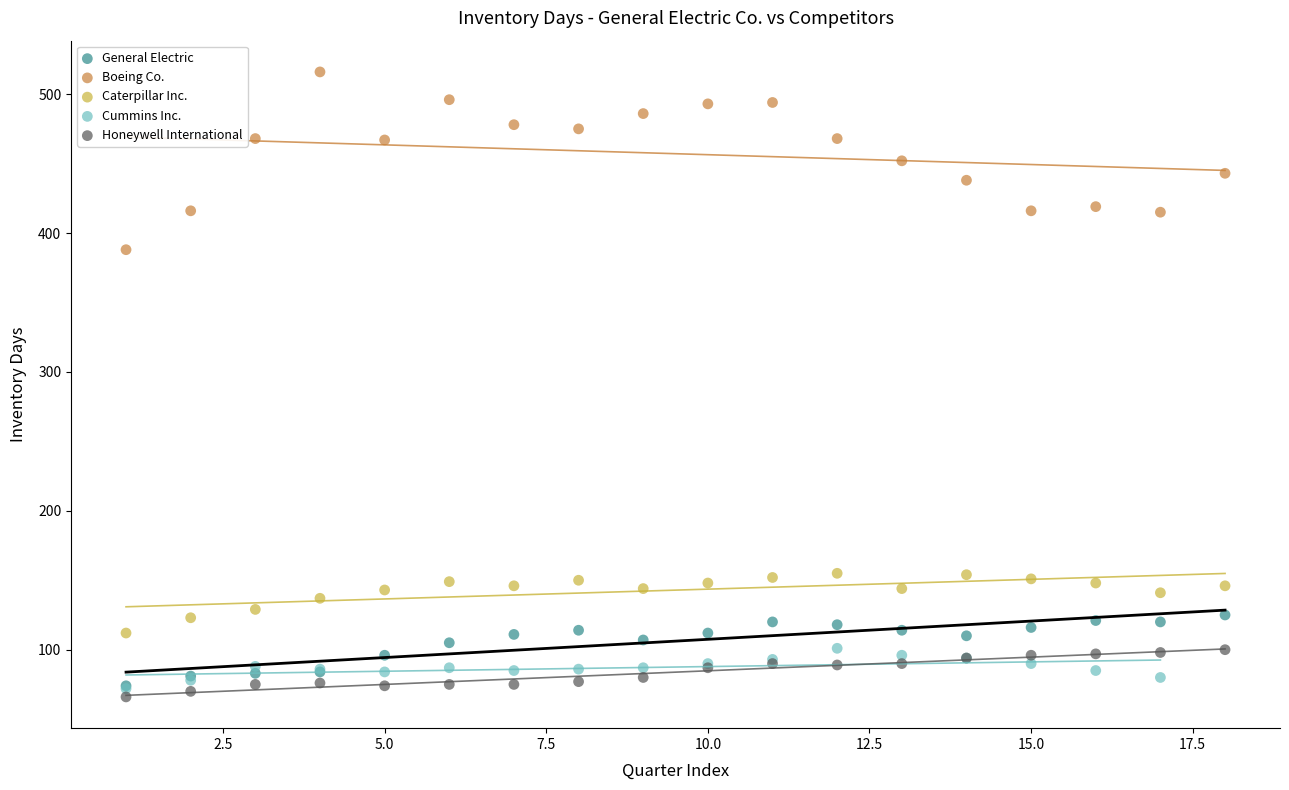

Which series has the widest spread of Y values?

Boeing Co.